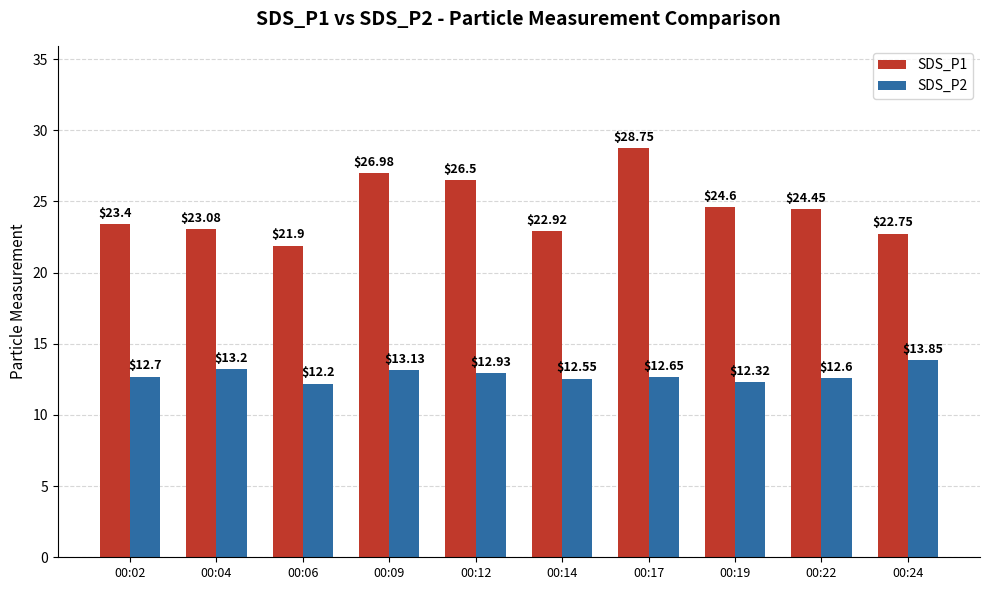

The SDS_P1 series shows 10.3 at 00:04. True or false?

False